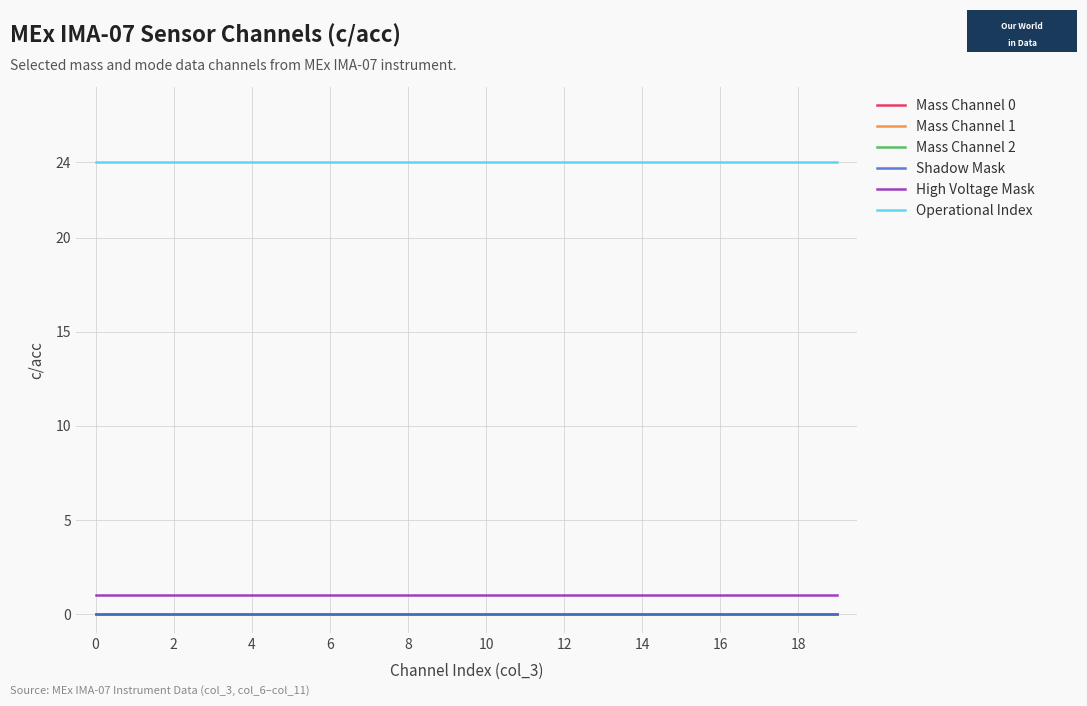

Does the chart have visible grid lines?

Yes